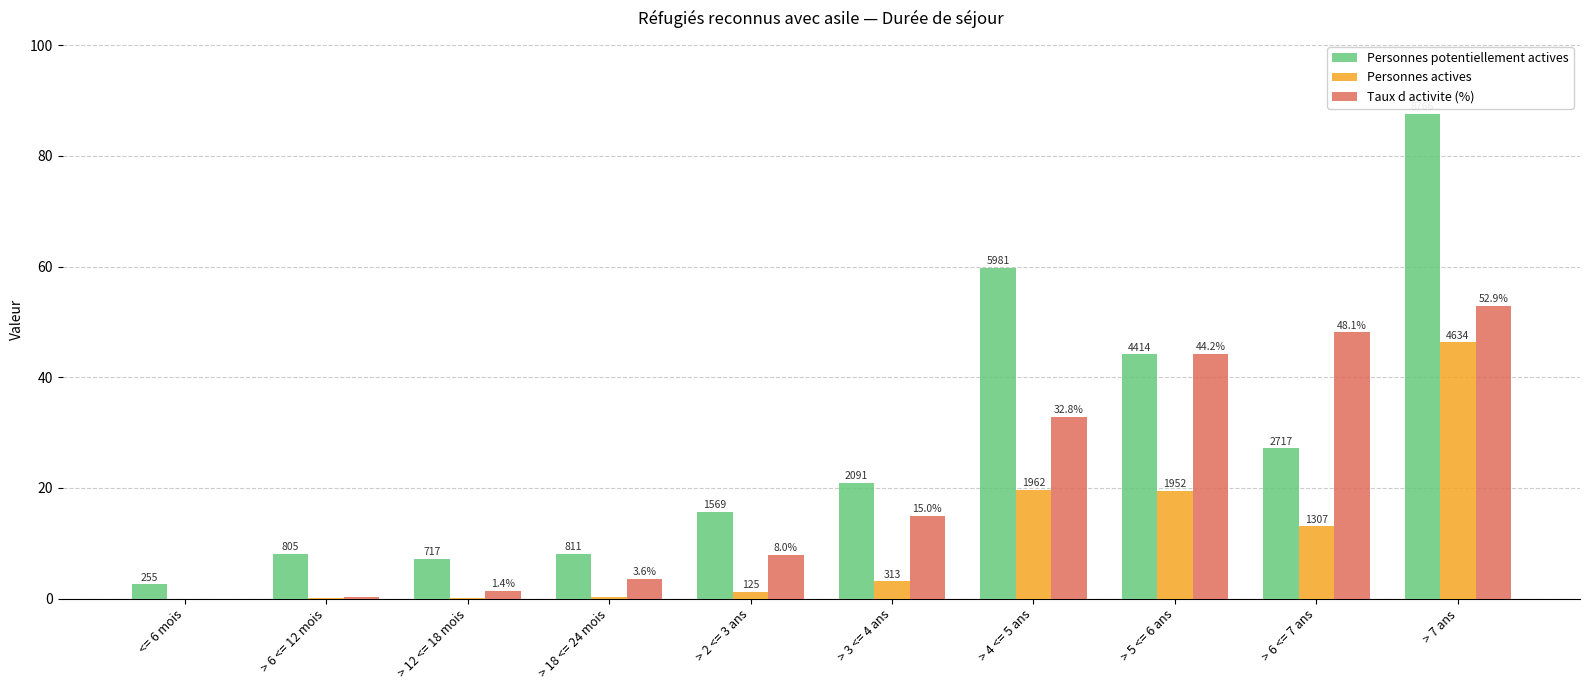

What is the label of the 7th bar from the right?

> 18 <= 24 mois